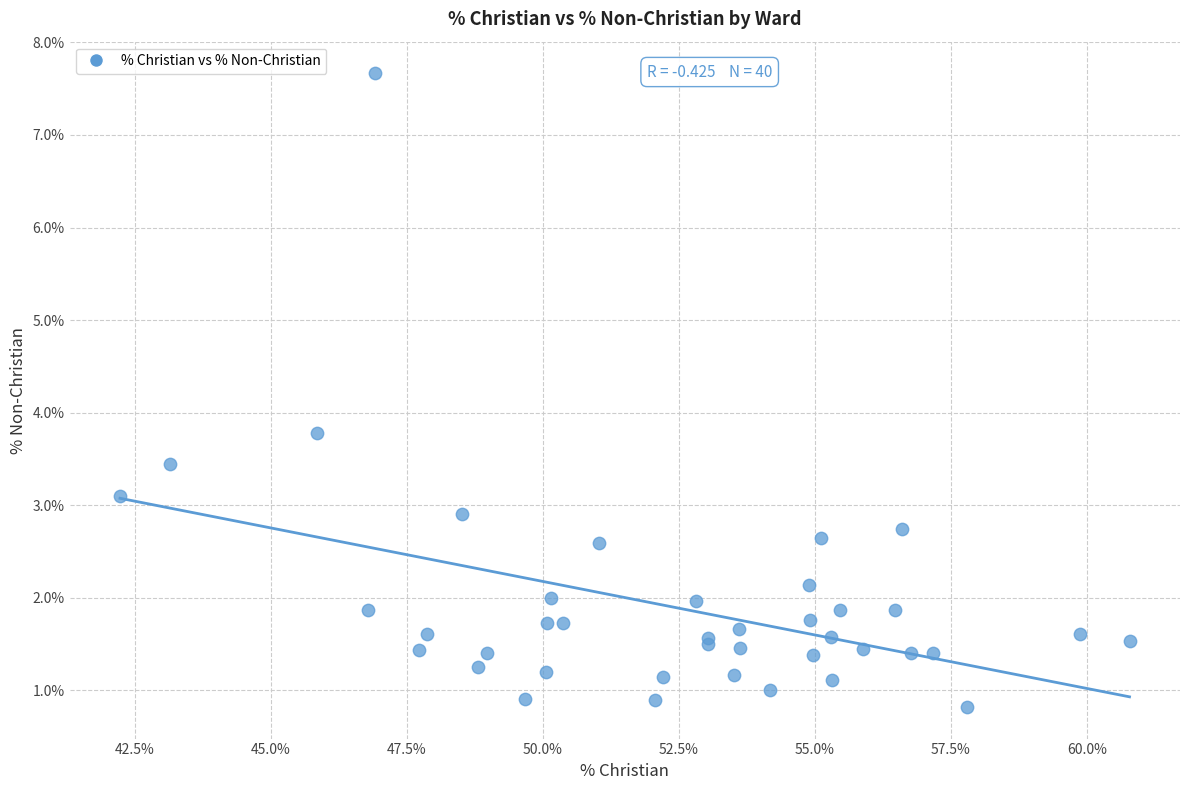

What Y value in the scatter plot is closest to 4?

3.8